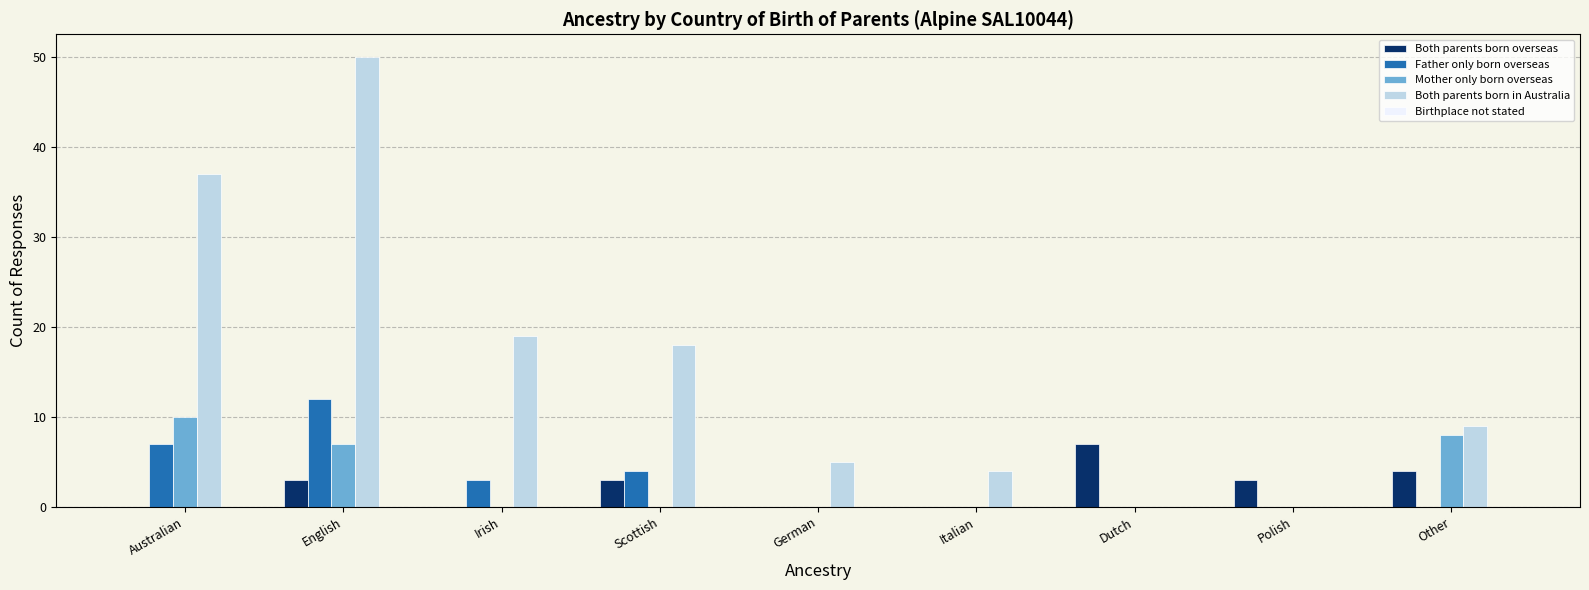

How many distinct data groups are displayed?

4